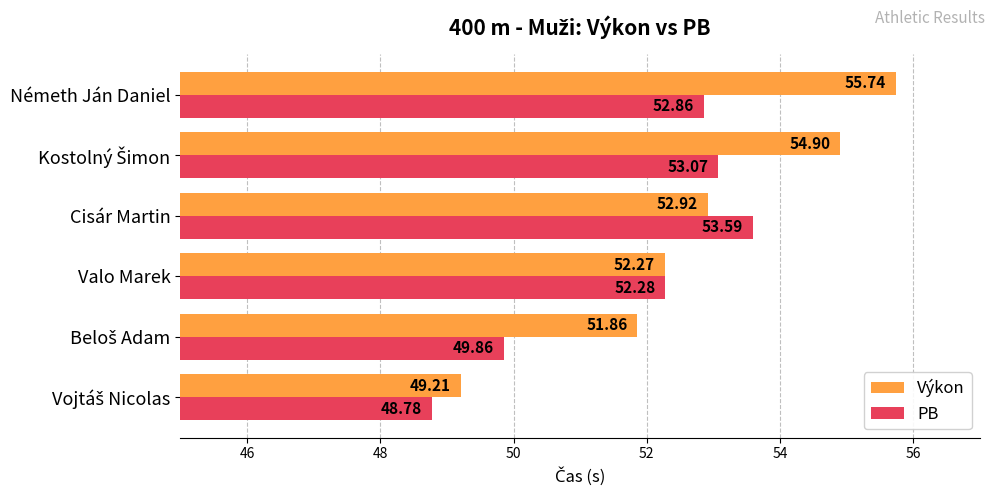

Which series has the largest range (max minus min)?

Výkon